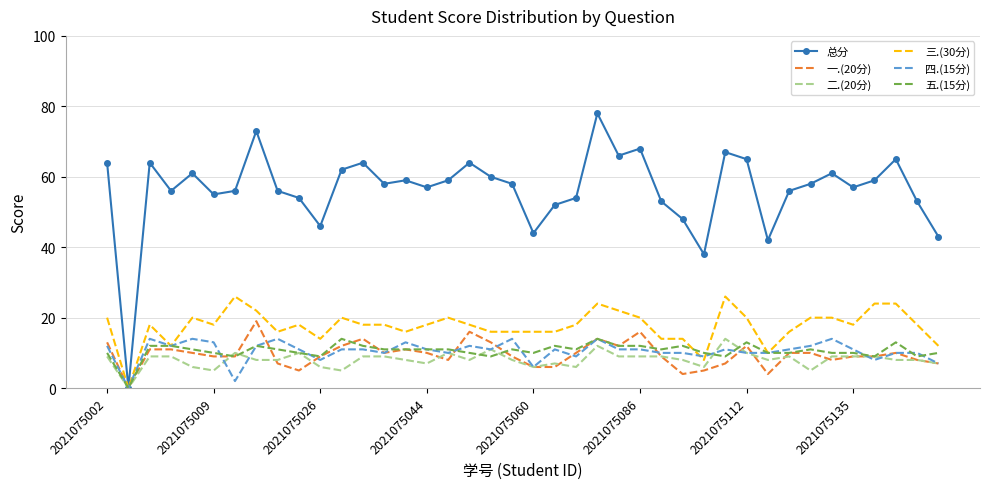

What is the maximum value shown in the chart?

78